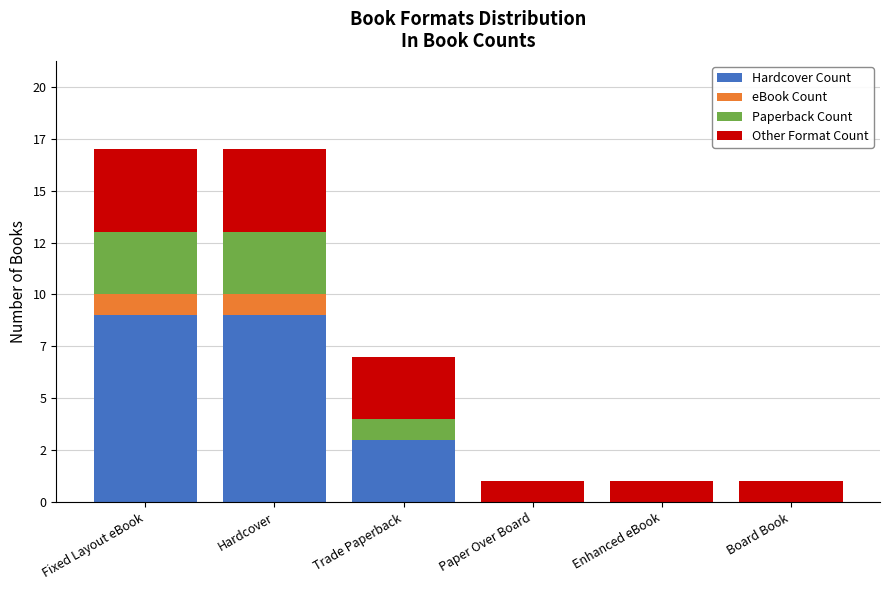

What is the sum of all Paperback Count values?

7